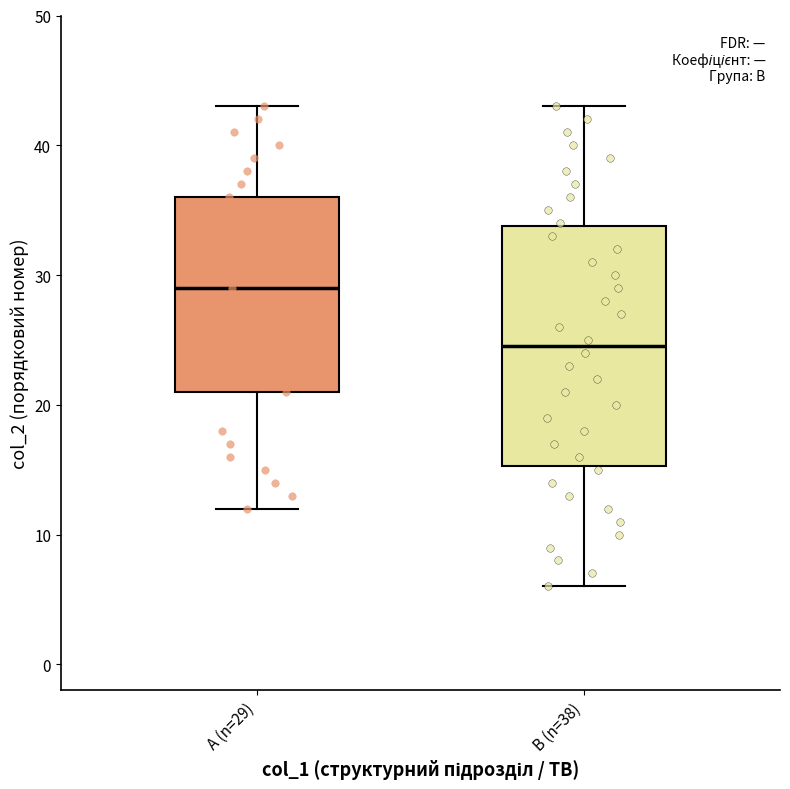

Which box's median line is the highest?

А (n=29)